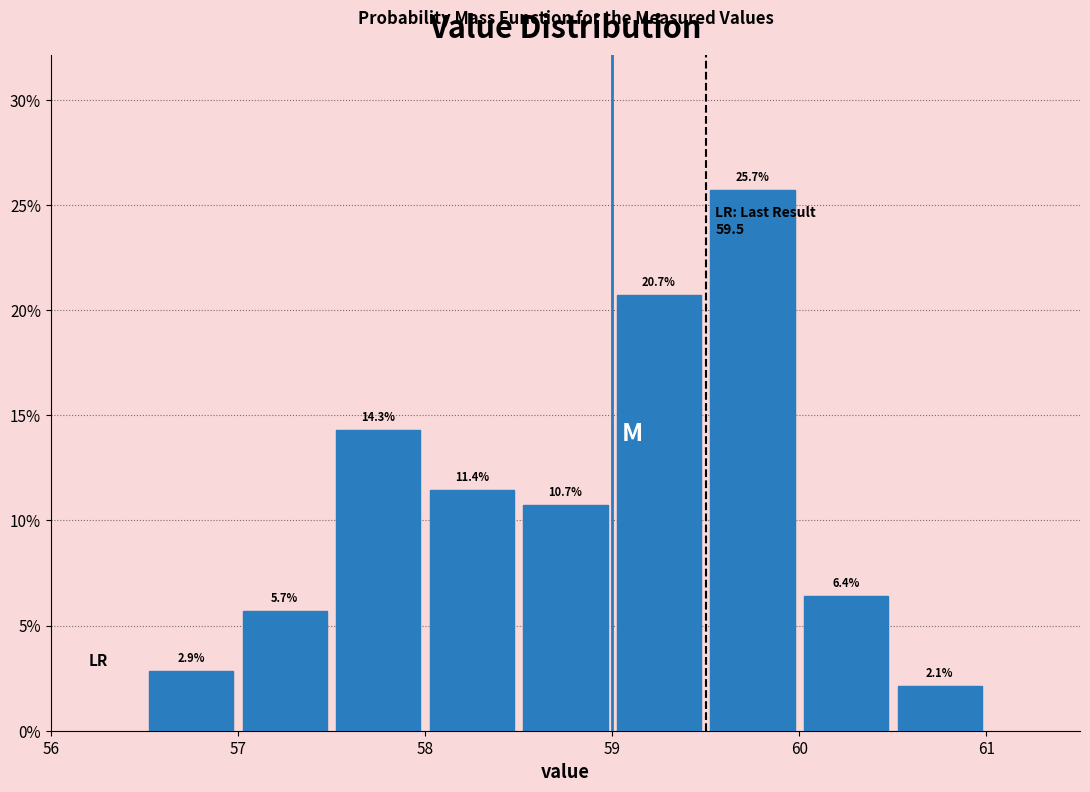

Reading left to right, list every bar in this chart as the range it spans on the x-axis followed by its height.

56.5 to 57.0: 2.9
57.0 to 57.5: 5.7
57.5 to 58.0: 14.3
58.0 to 58.5: 11.4
58.5 to 59.0: 10.7
59.0 to 59.5: 20.7
59.5 to 60.0: 25.7
60.0 to 60.5: 6.4
60.5 to 61.0: 2.1